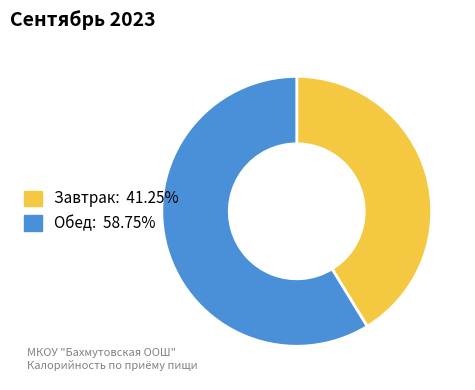

Count the number of slices in the pie.

2